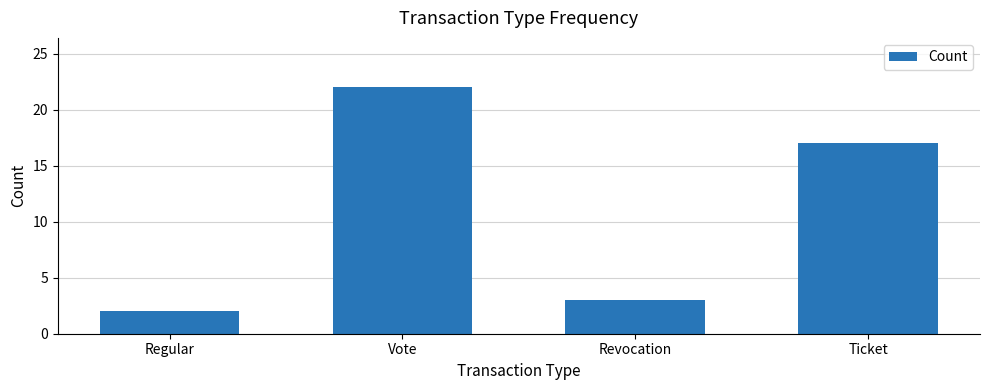

Where does the data first go above 17?

Vote